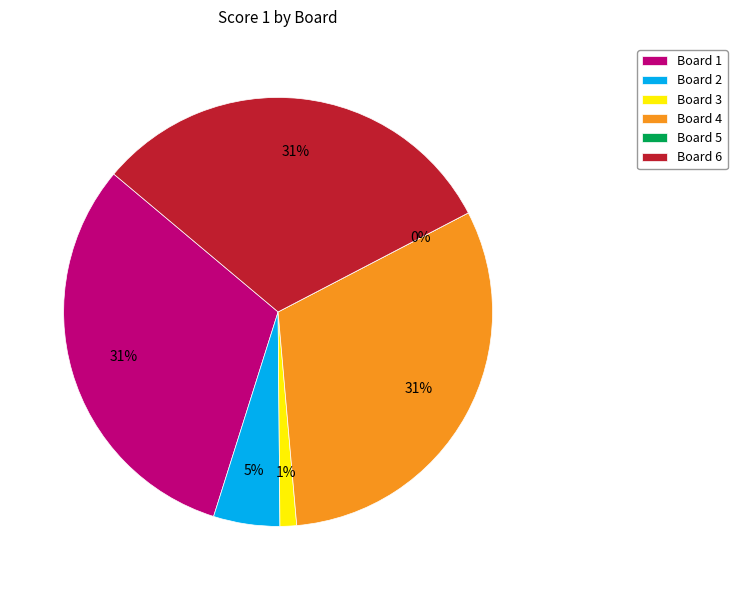

How many slices are in this pie chart?

6